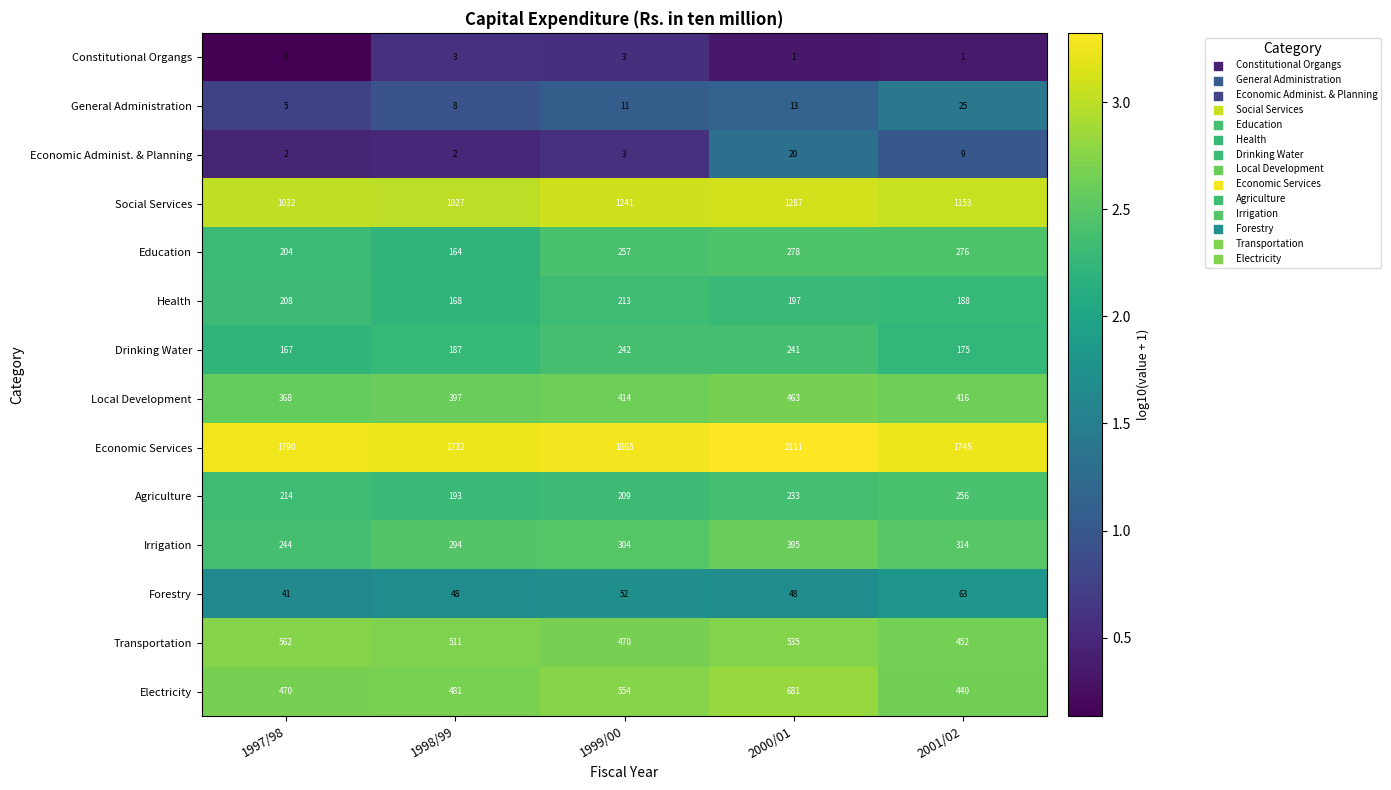

Where is Agriculture nearest to the value 224?

2000/01